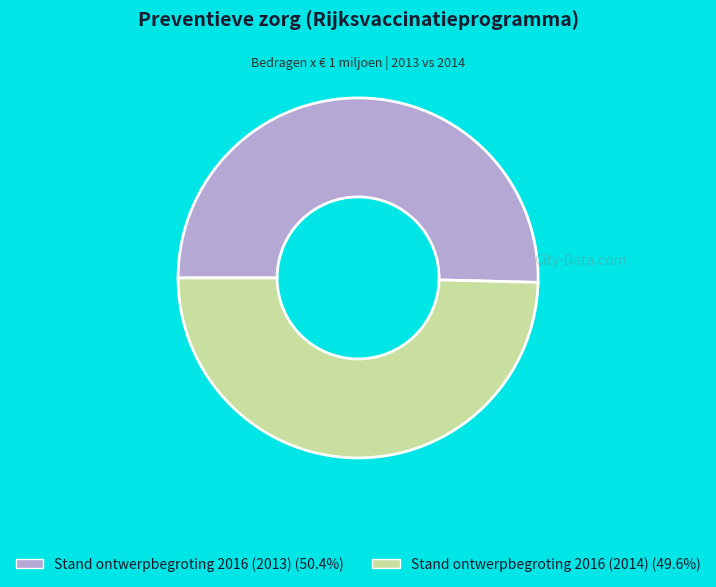

Which category has the biggest portion of the pie?

Stand ontwerpbegroting 2016 (2013)